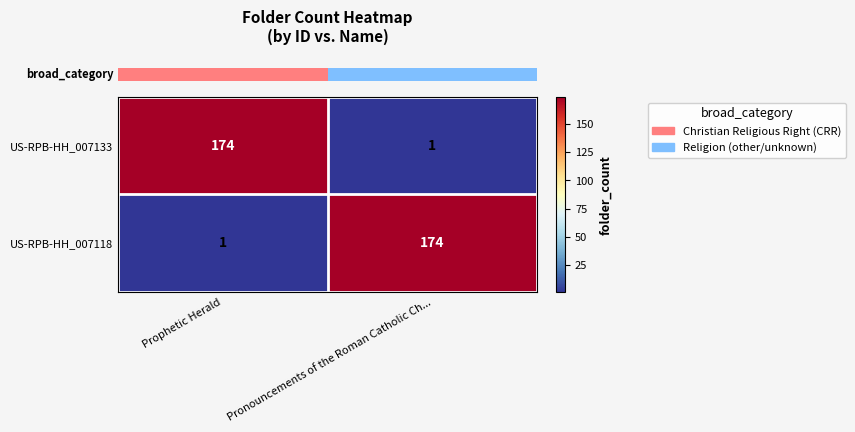

What is the total value across all series at Pronouncements of the Roman Catholic Ch...?

175